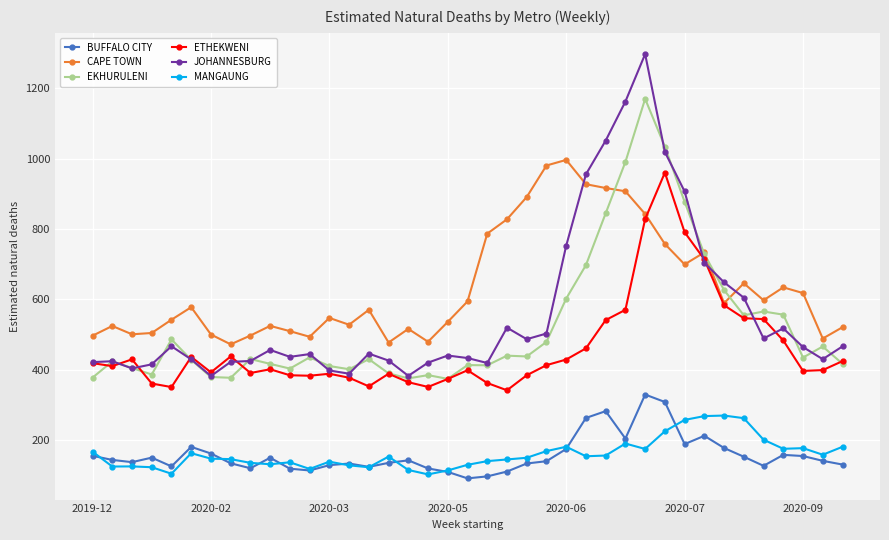

True or false: EKHURULENI and MANGAUNG cross at least once.

False